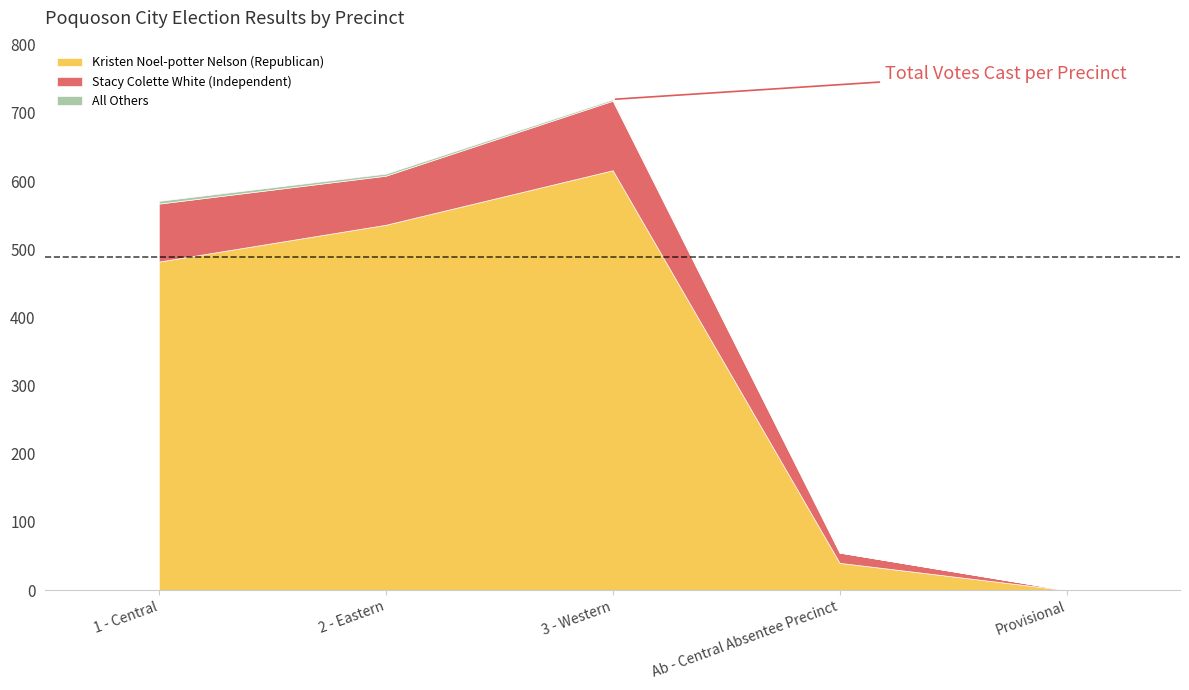

What is the difference between the maximum and second lowest values in the All Others series?

4